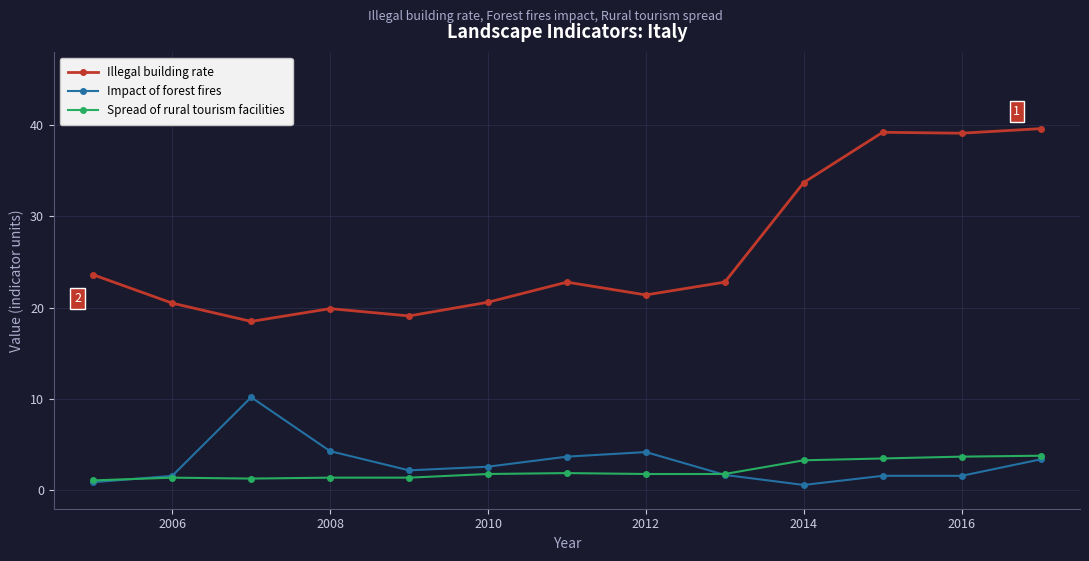

How many distinct data groups are displayed?

3